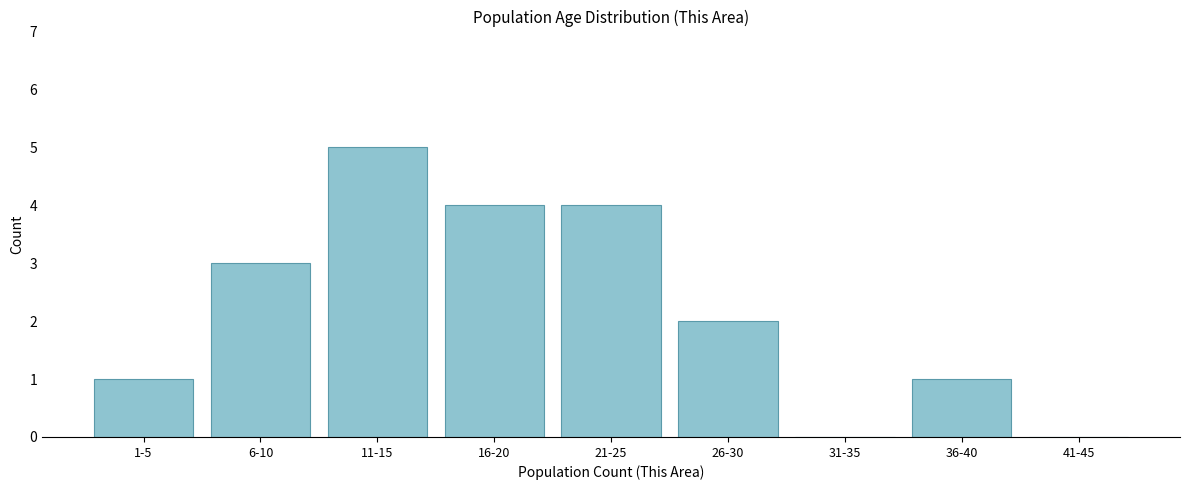

Reading left to right, transcribe all the data shown in this chart.

1-5=1	6-10=3	11-15=5	16-20=4	21-25=4	26-30=2	31-35=0	36-40=1	41-45=0